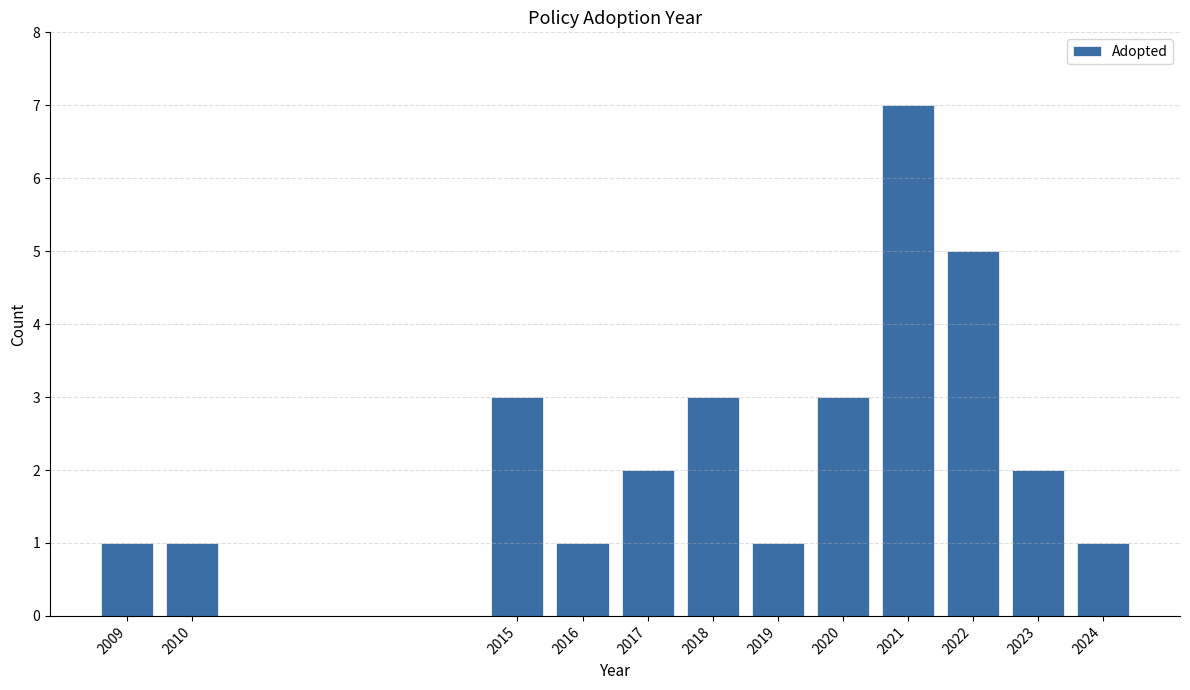

What is the height of the bar covering 2022.5 to 2023.5 on the x-axis? The values are not printed on the chart, so give them approximately, as read against the axis.

2